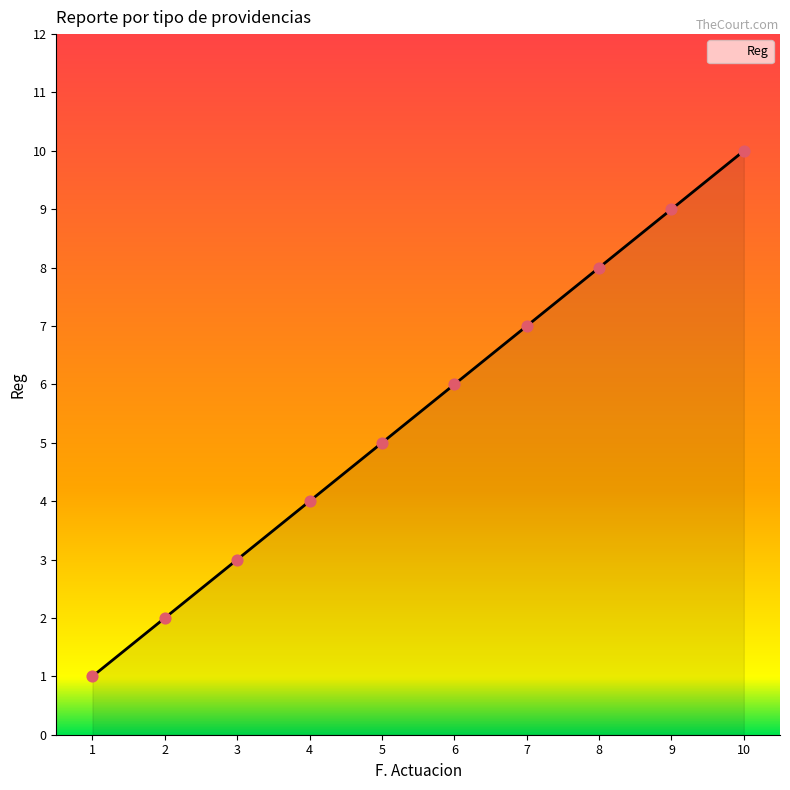

What is the change in value from 3 to 6?

+3